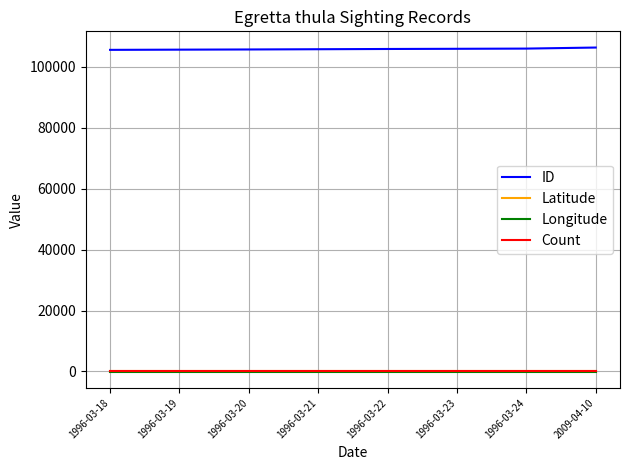

Which series has the largest total across all categories?

ID